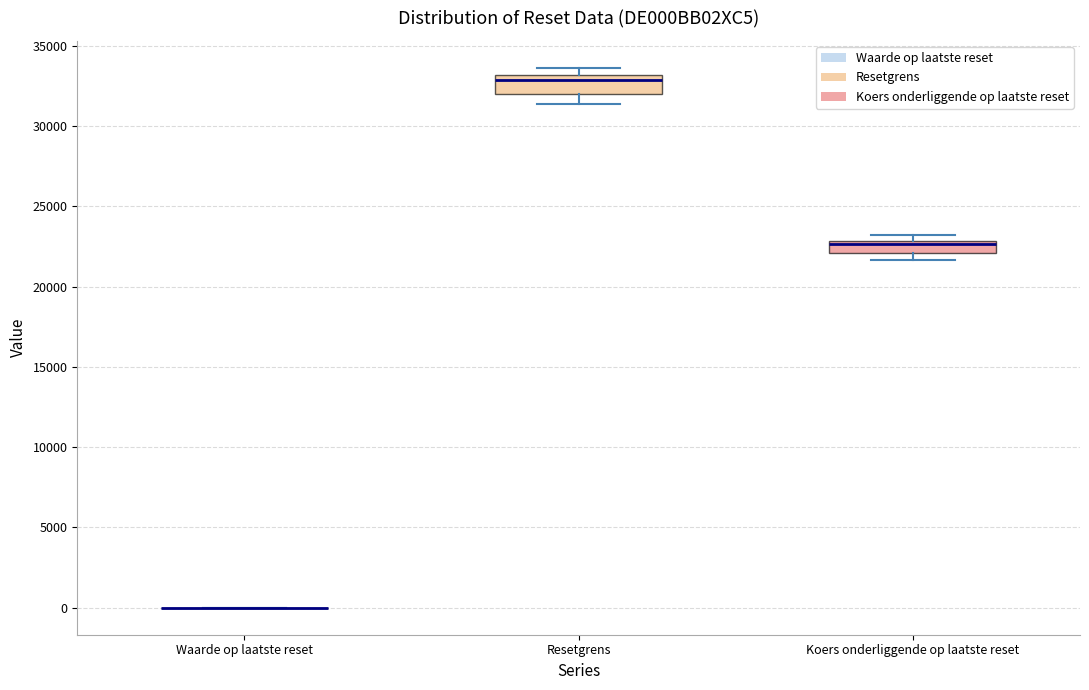

Reading left to right, read every box against the y-axis: the position of its median line, the range the box covers, and the ends of its whiskers. The values are not printed on the chart, so give them approximately, as read against the axis.

Waarde op laatste reset: box collapsed to a line at 0, whiskers 0 to 0
Resetgrens: median 33000 (just below the box's upper edge), box 32000 to 33000, whiskers 31500 to 33500
Koers onderliggende op laatste reset: median 22500, box 22000 to 23000, whiskers 21500 to 23000 (just above the box's upper edge)